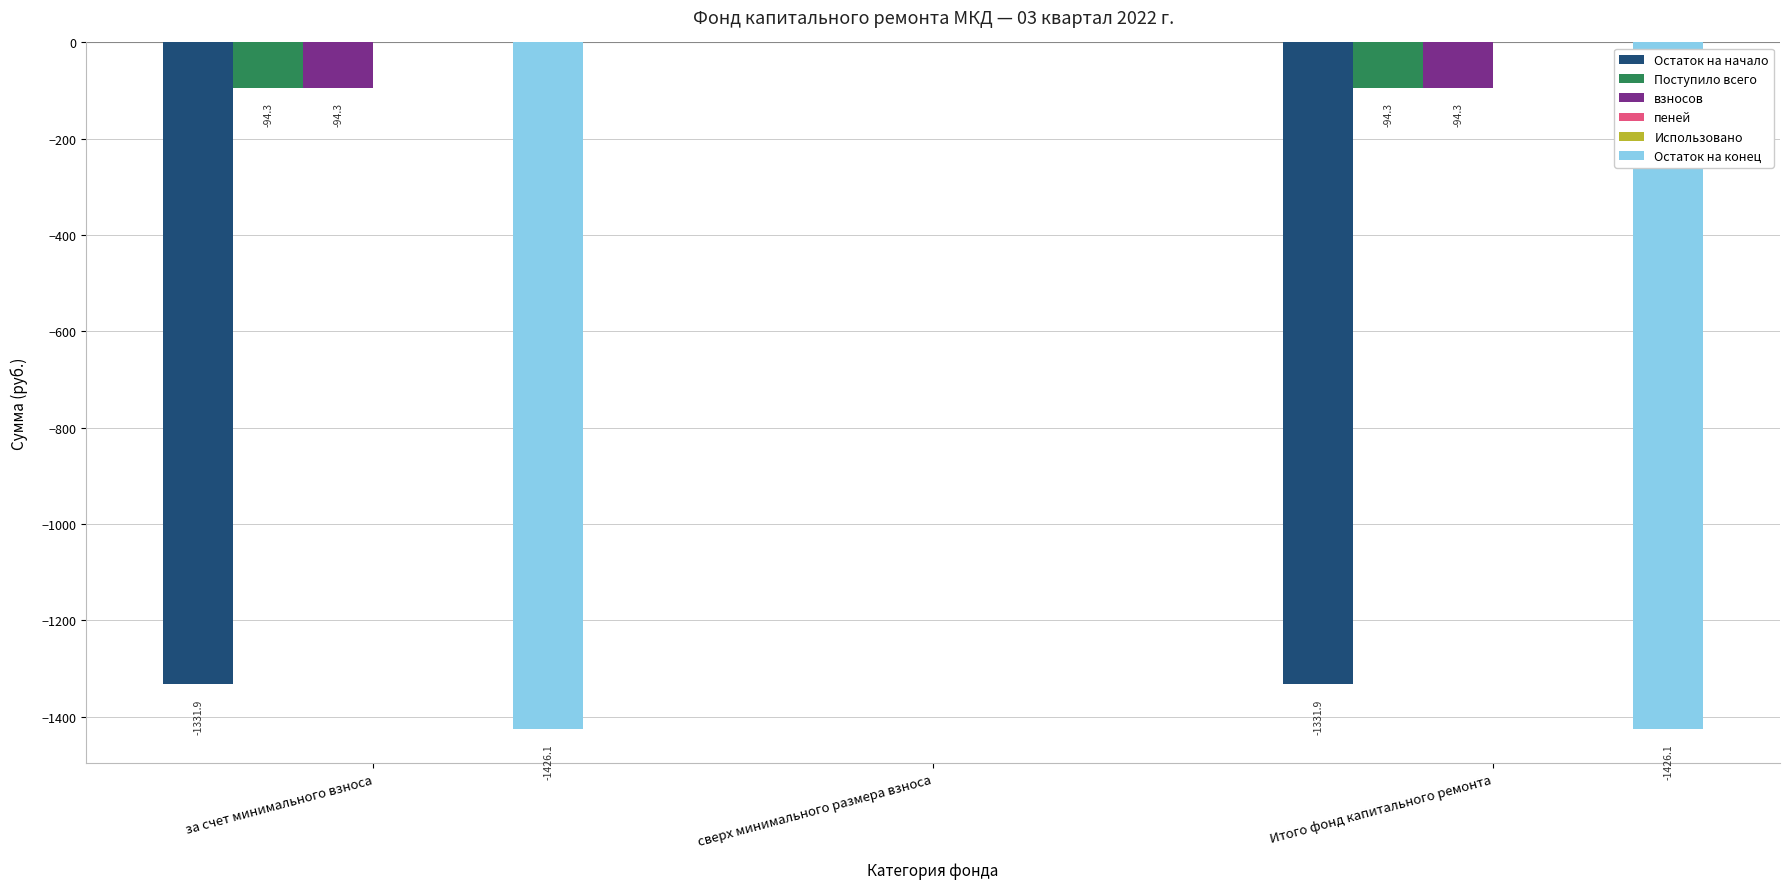

How many data points in Остаток на конец are less than -1426?

2